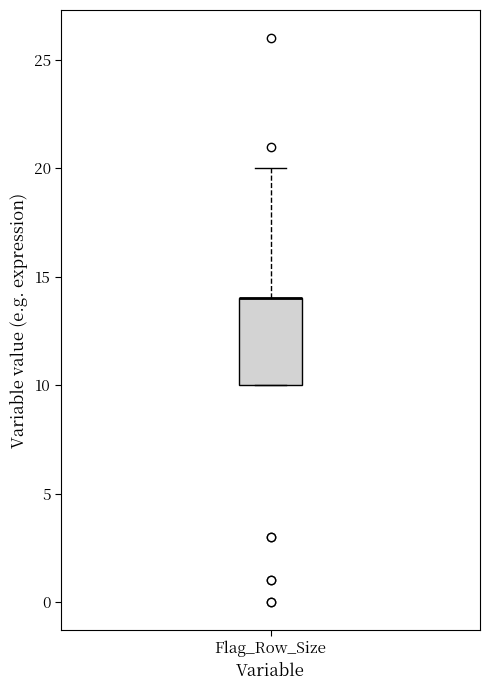

Where is the lower edge of the box for Flag_Row_Size on the y-axis? The values are not printed on the chart, so give them approximately, as read against the axis.

10